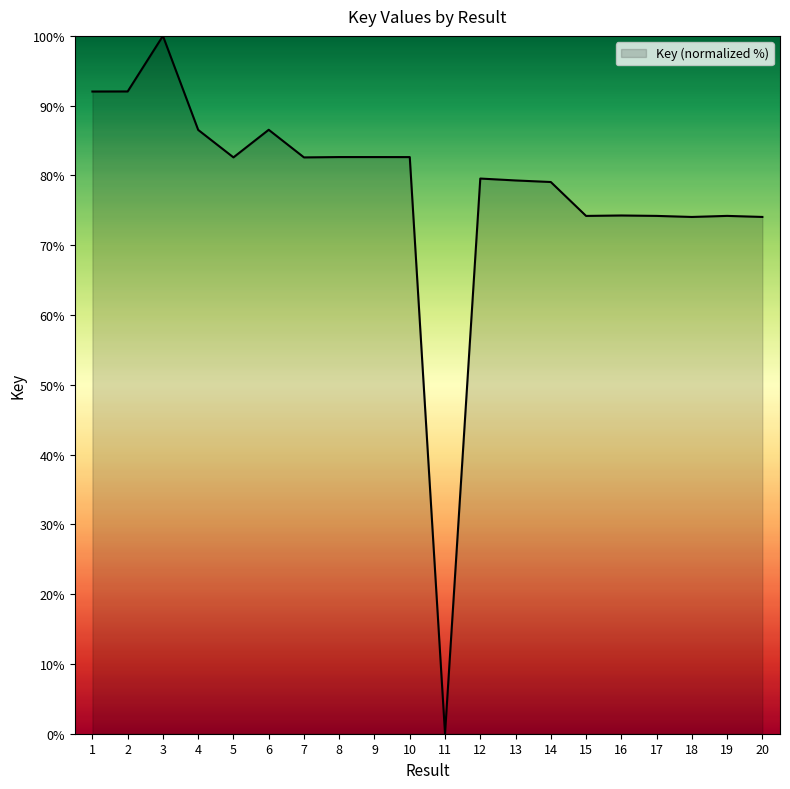

What is the difference between the maximum and minimum values?

100.0